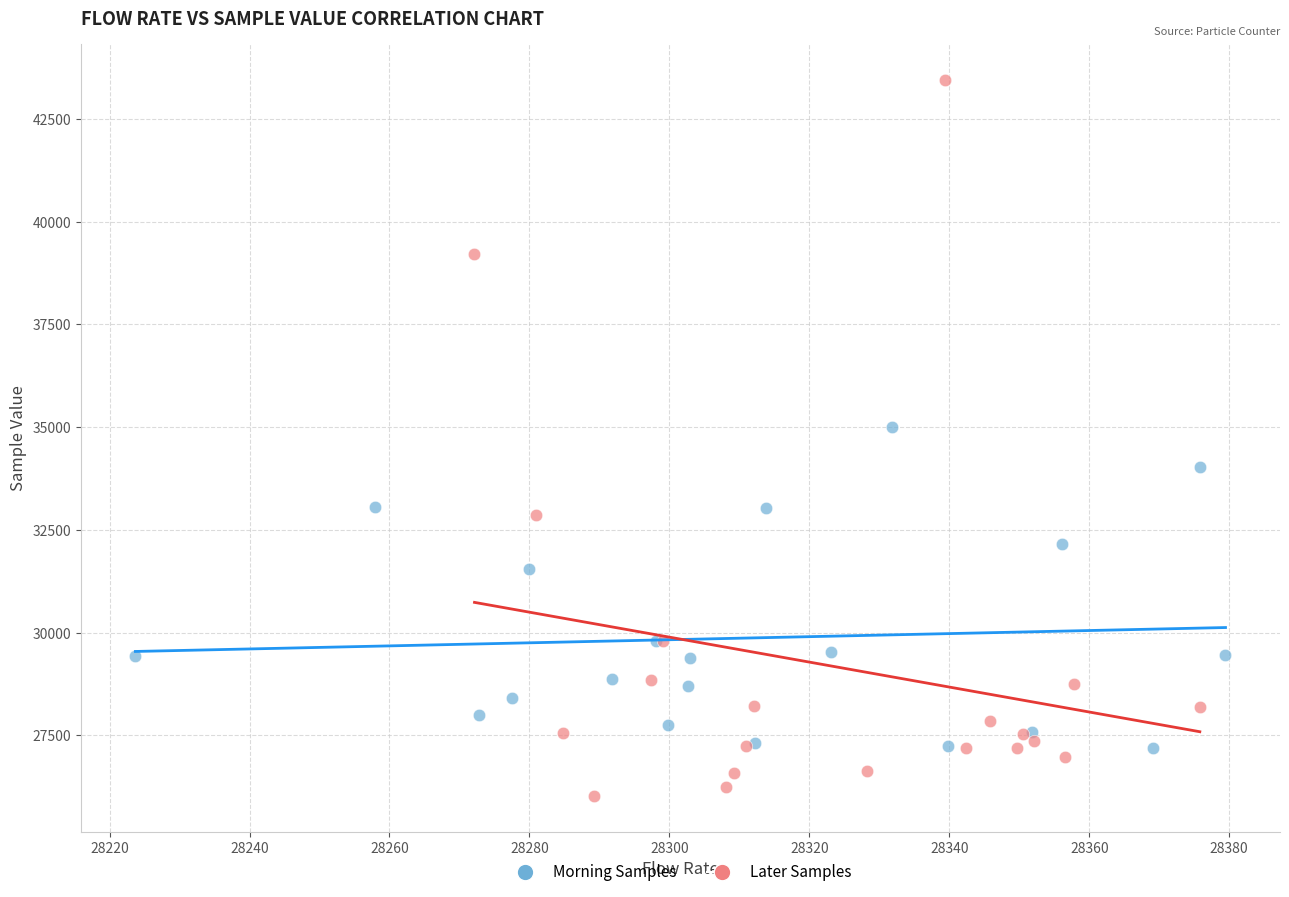

What are all the series names shown in the legend?

Morning Samples, Later Samples